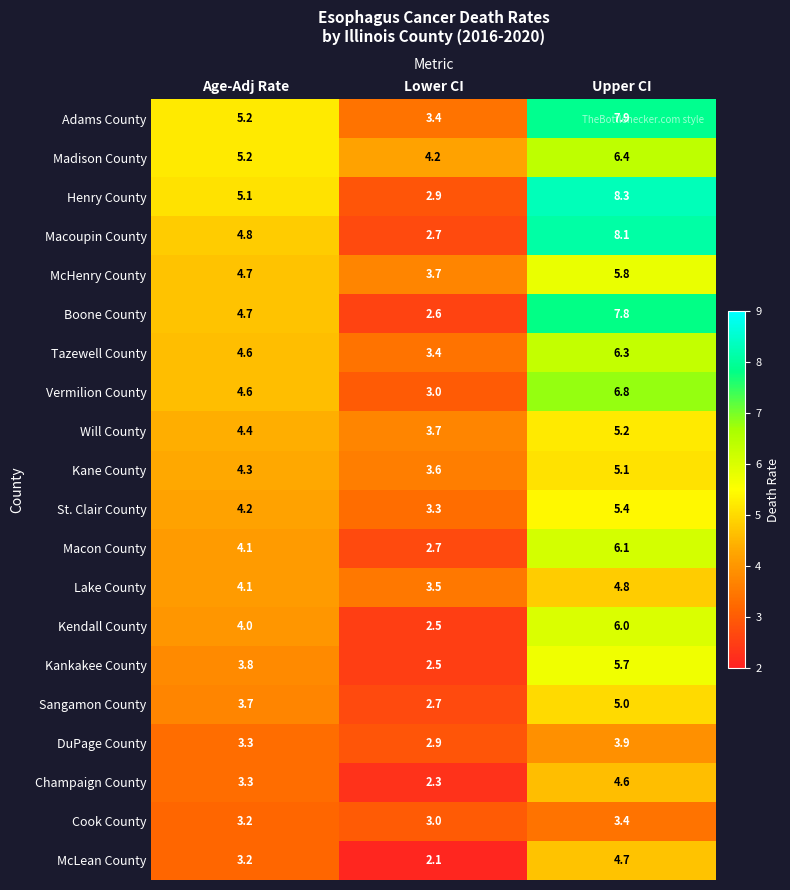

Where does the Tazewell County series first go above 4?

Age-Adj Rate